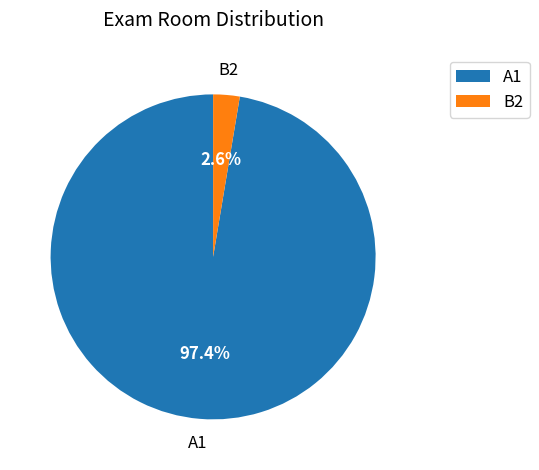

Combined, what portion of the pie is B2 and A1?

100.0%